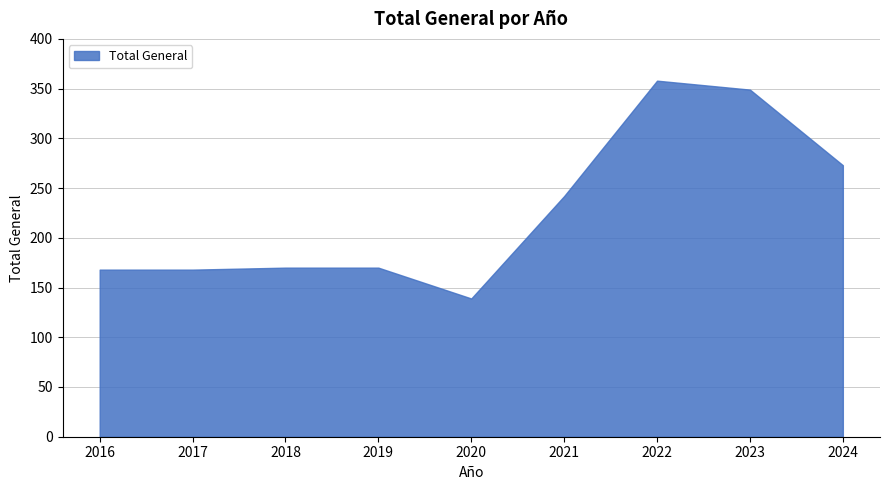

The value at 2021 is 242. True or false?

True